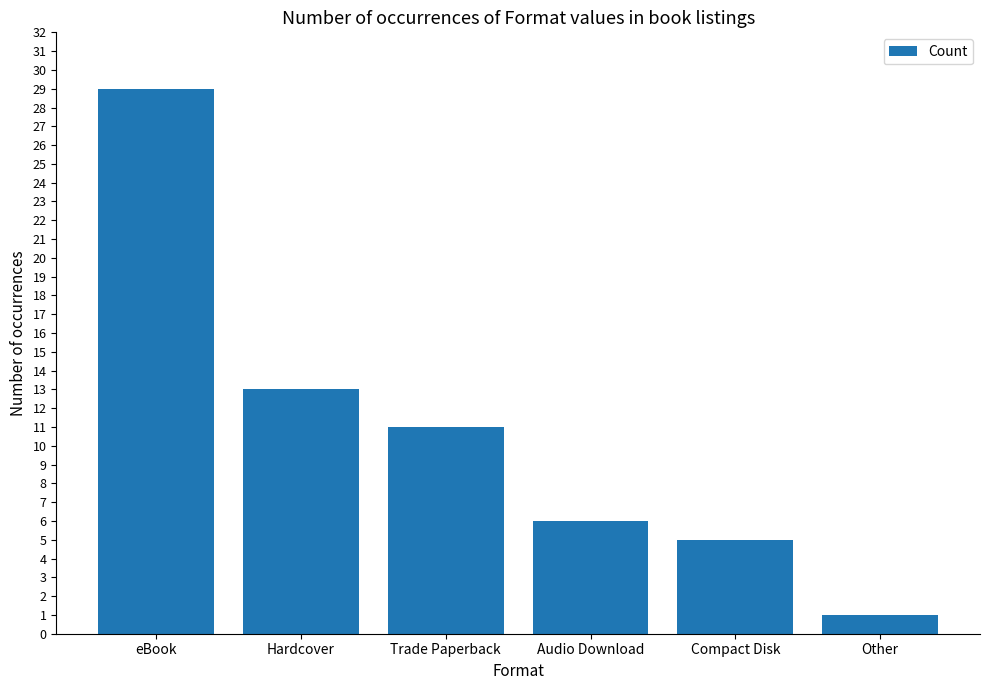

What is the value of the 5th bar from the left?

5